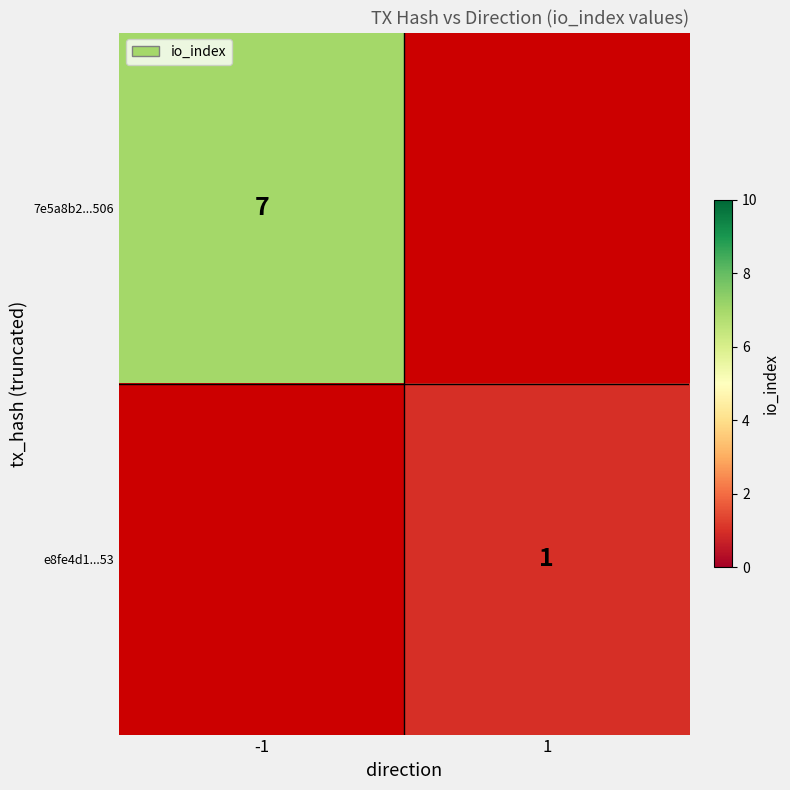

Count the number of categories in the chart.

2